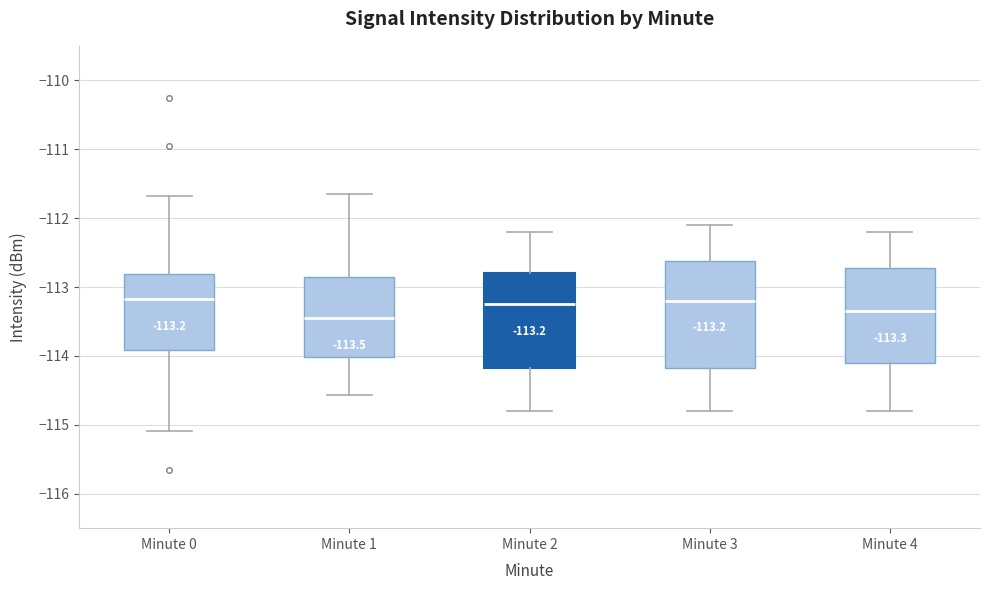

Which box is the tallest, from its lower edge to its upper edge?

Minute 3